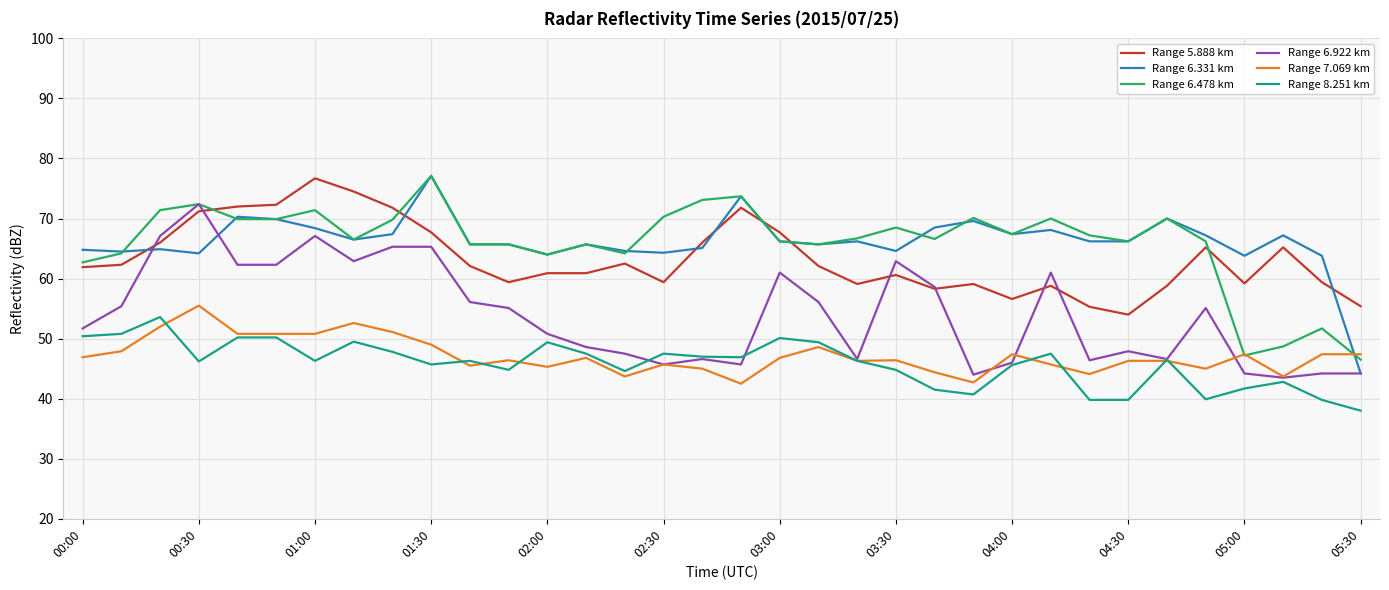

True or false: Range 7.069 km and Range 5.888 km cross at least once.

False